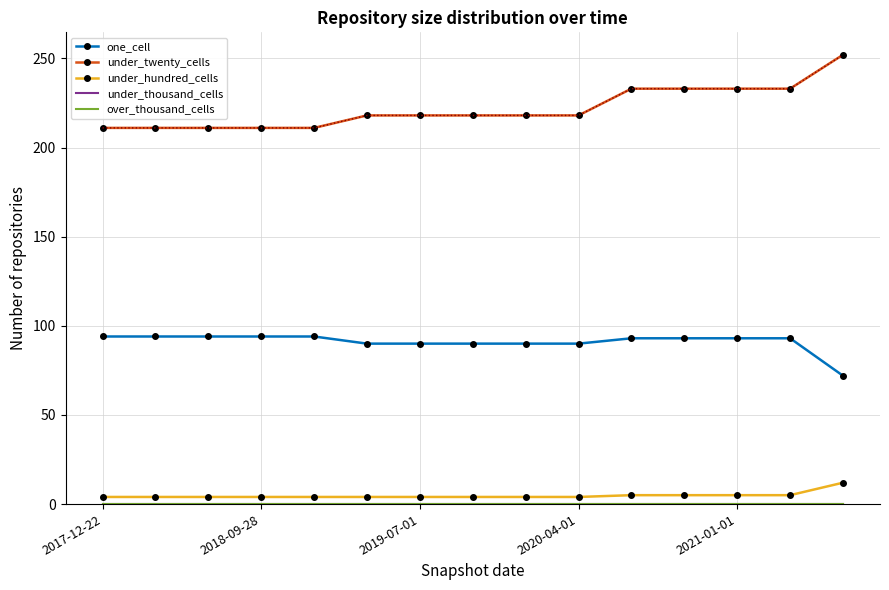

How many lines are shown in the chart?

5